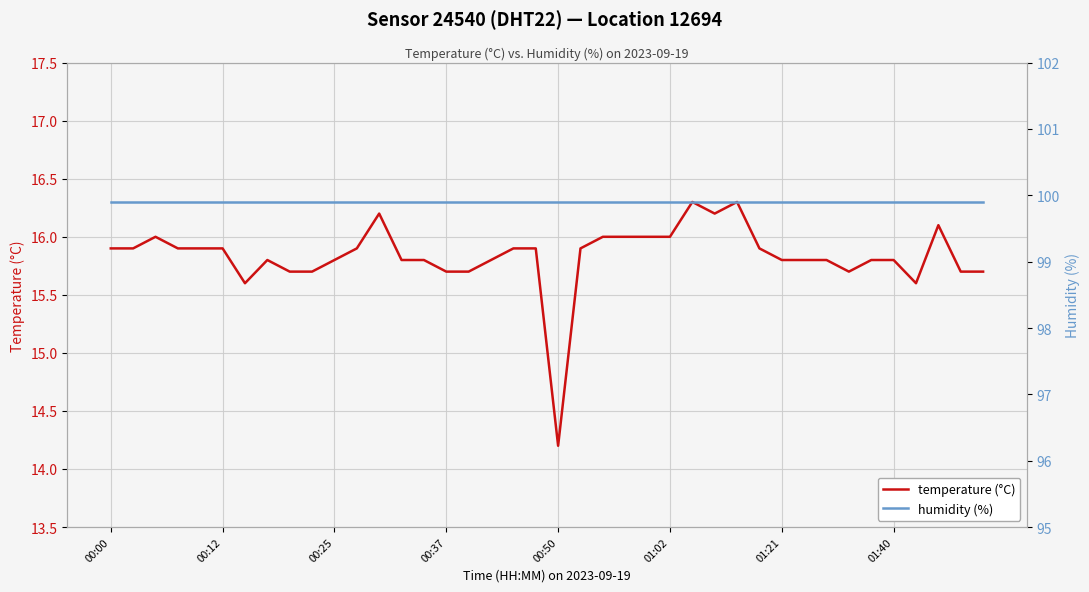

Is the value of temperature (°C) at 23 greater than the value of humidity (%) at 8?

No